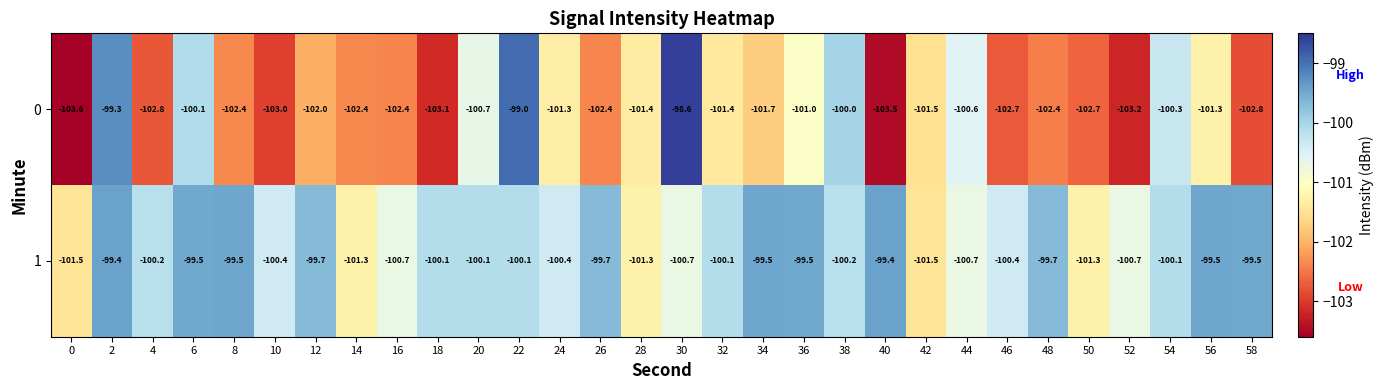

What is the highest value of the 1 series?

-99.4